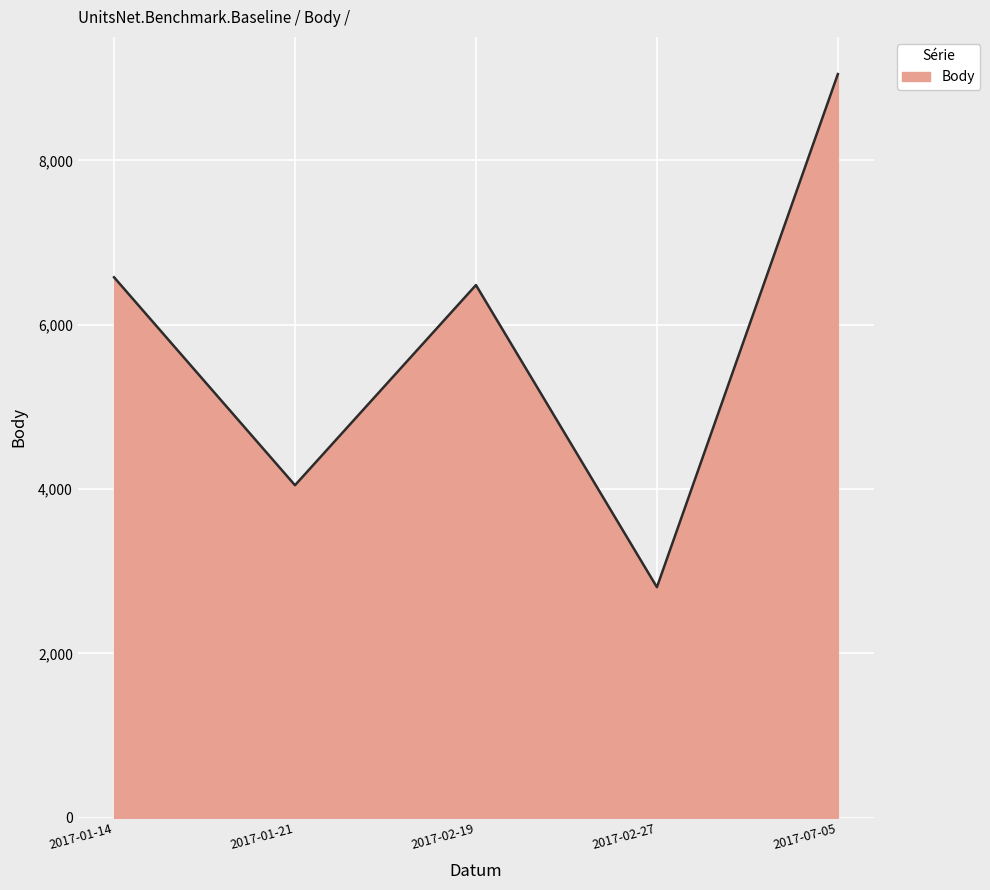

Between 2017-07-05 and 2017-01-14, which is larger?

2017-07-05